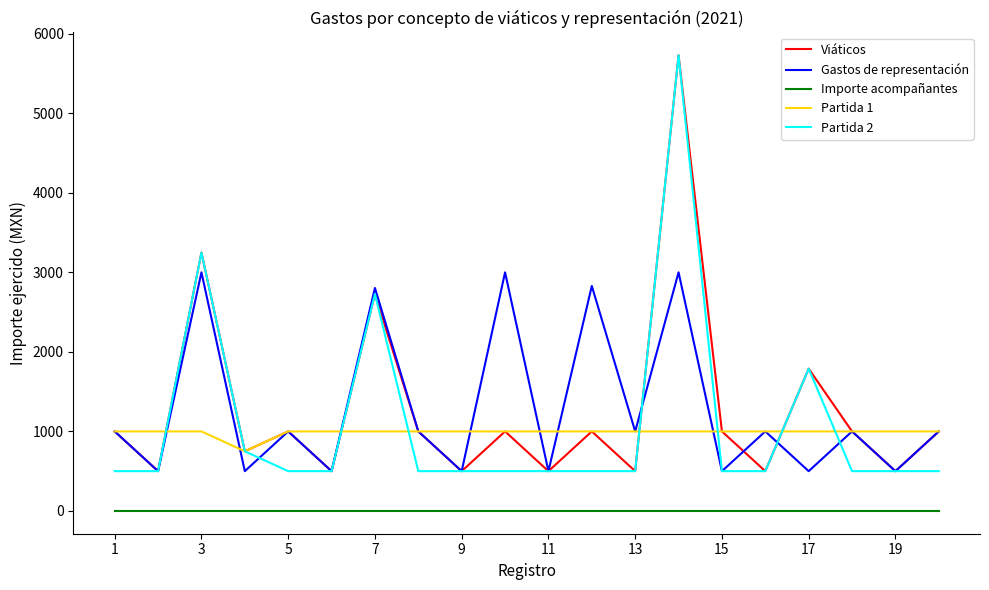

True or false: Importe acompañantes and Gastos de representación intersect in this chart.

False